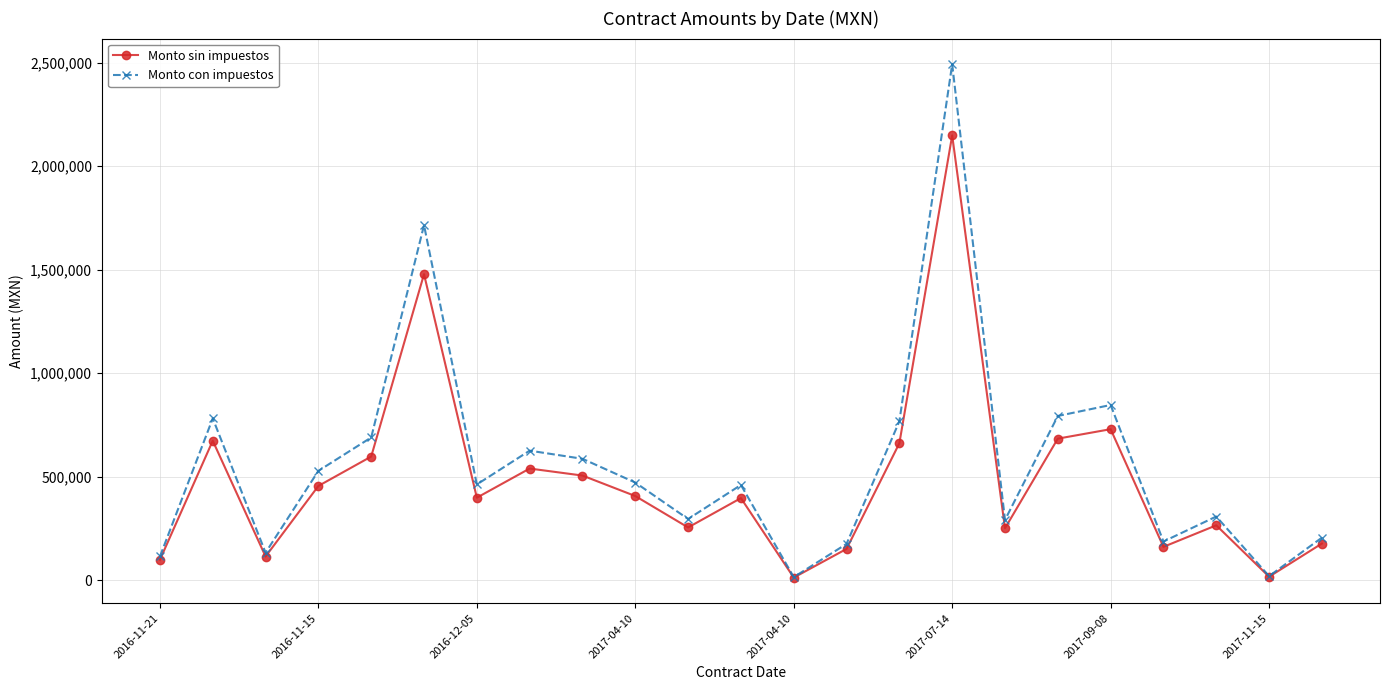

What is the maximum value shown in the chart?

2492664.8